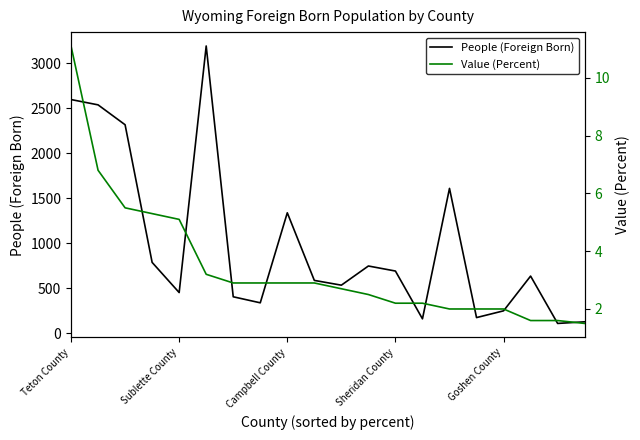

At 7, list the series in order from smallest to largest.

Value (Percent), People (Foreign Born)